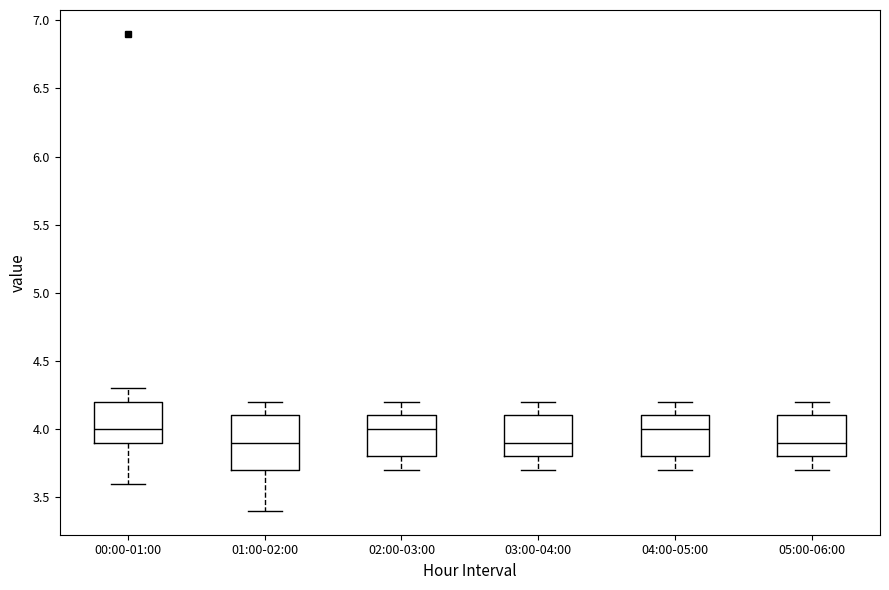

Reading left to right, transcribe this box plot: for each box, give where its median line is, the range the box spans, and where its two whiskers end, as read against the y-axis. The values are not printed on the chart, so give them approximately, as read against the axis.

00:00-01:00: median 4.0, box 3.9 to 4.2, whiskers 3.6 to 4.3
01:00-02:00: median 3.9, box 3.7 to 4.1, whiskers 3.4 to 4.2
02:00-03:00: median 4.0, box 3.8 to 4.1, whiskers 3.7 to 4.2
03:00-04:00: median 3.9, box 3.8 to 4.1, whiskers 3.7 to 4.2
04:00-05:00: median 4.0, box 3.8 to 4.1, whiskers 3.7 to 4.2
05:00-06:00: median 3.9, box 3.8 to 4.1, whiskers 3.7 to 4.2